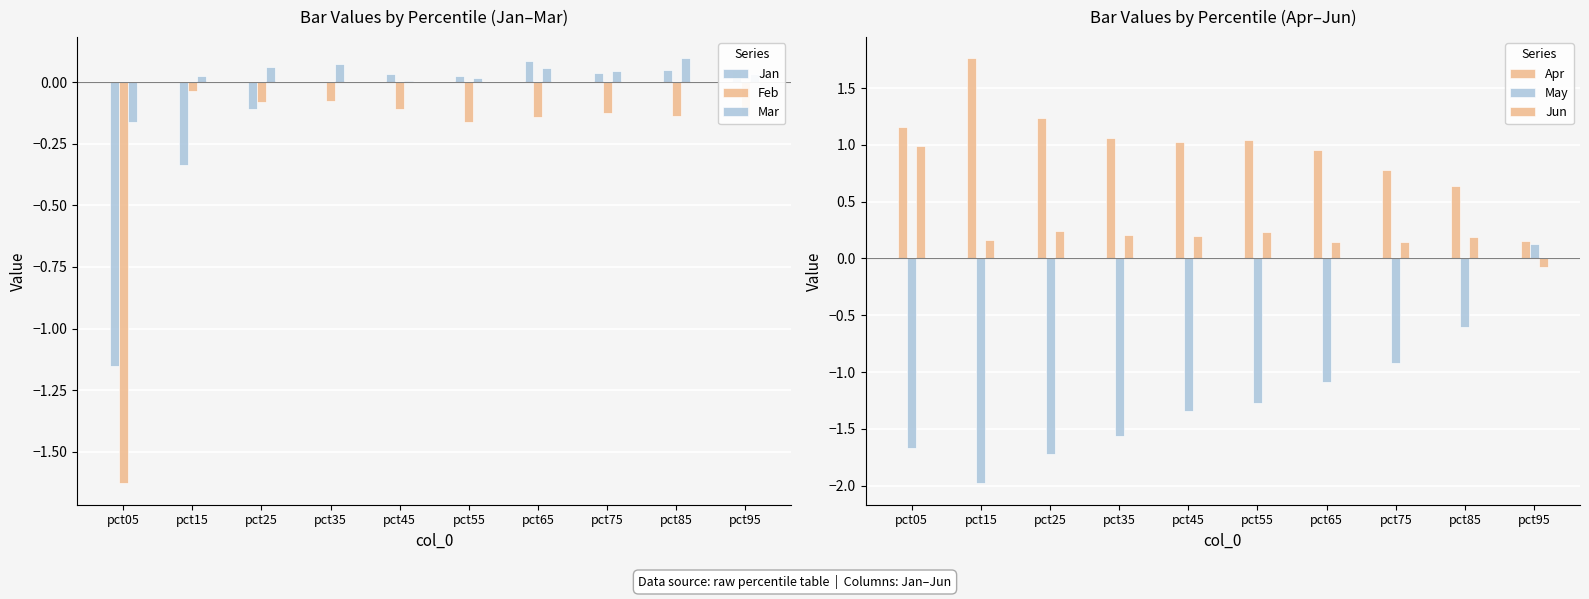

Is it true that Feb equals -0.1 at pct75?

True